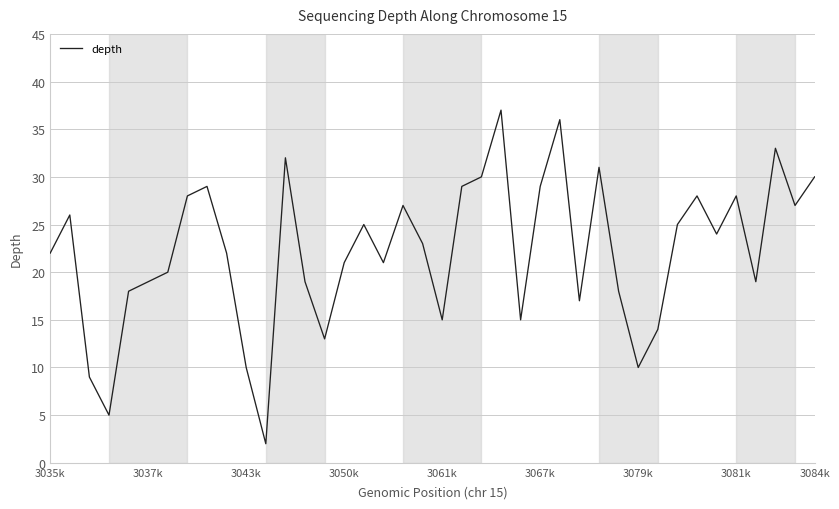

What is the maximum value shown in the chart?

37